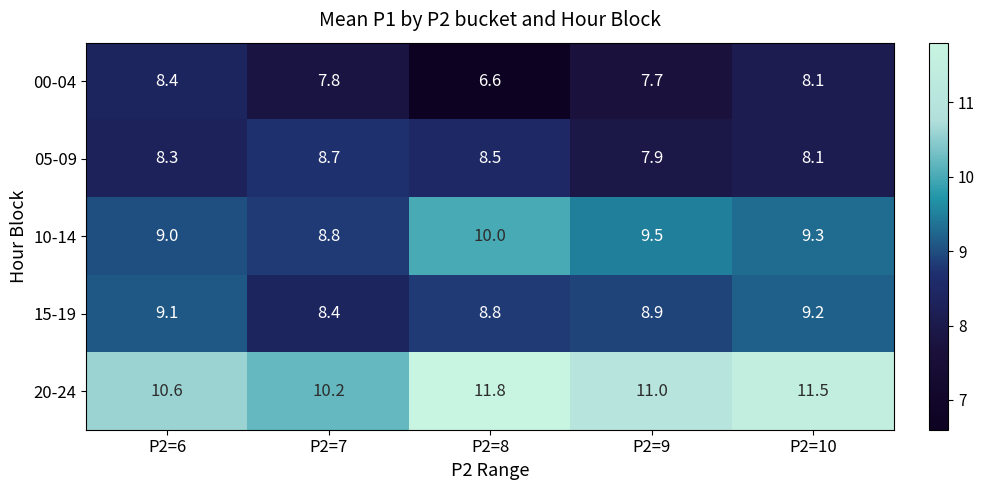

What is the difference between the 10-14 values at P2=8 and P2=7?

1.2